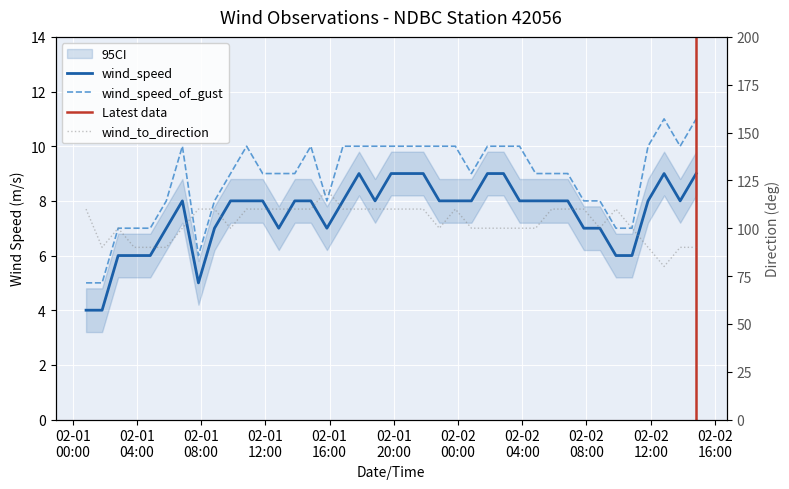

Which category has the lowest value across all series?

2014-02-01T00:50